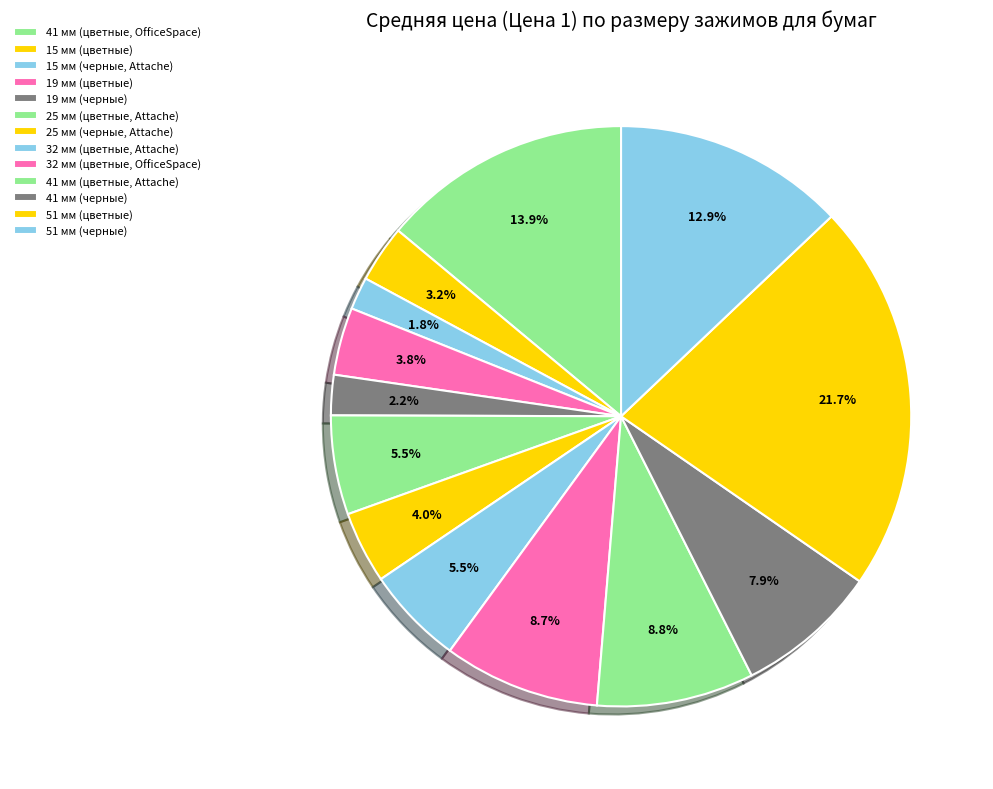

How many segments does this pie chart have?

13